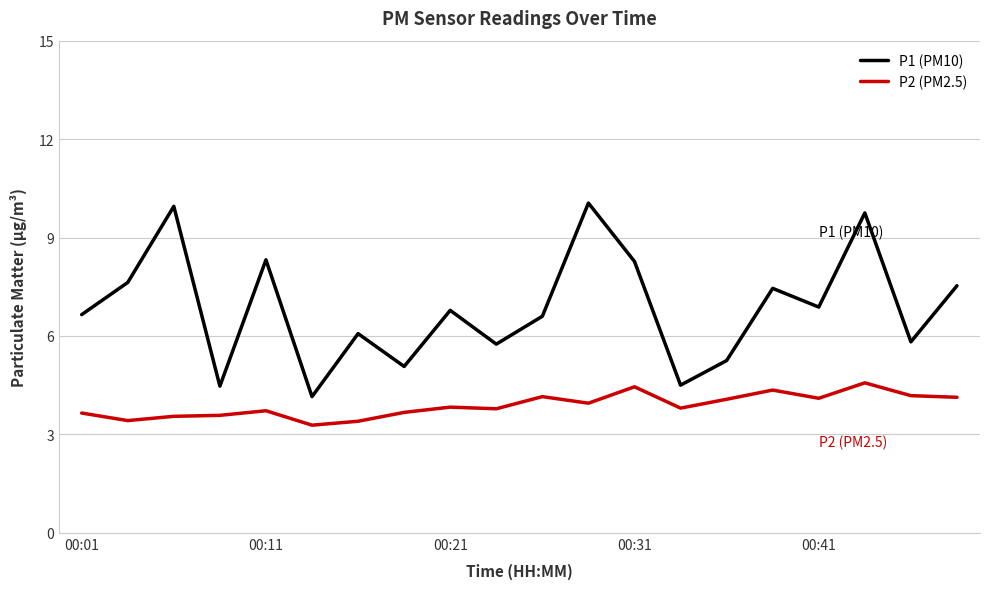

Which series has the largest total across all categories?

P1 (PM10)